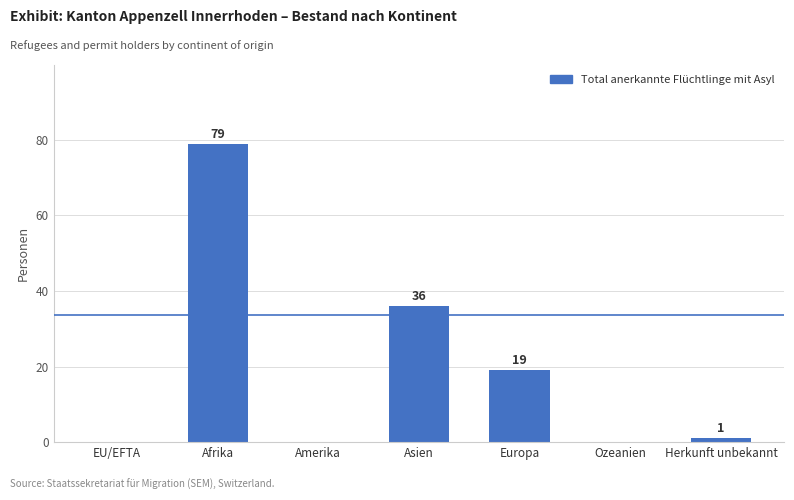

The value at Amerika is 34. True or false?

False